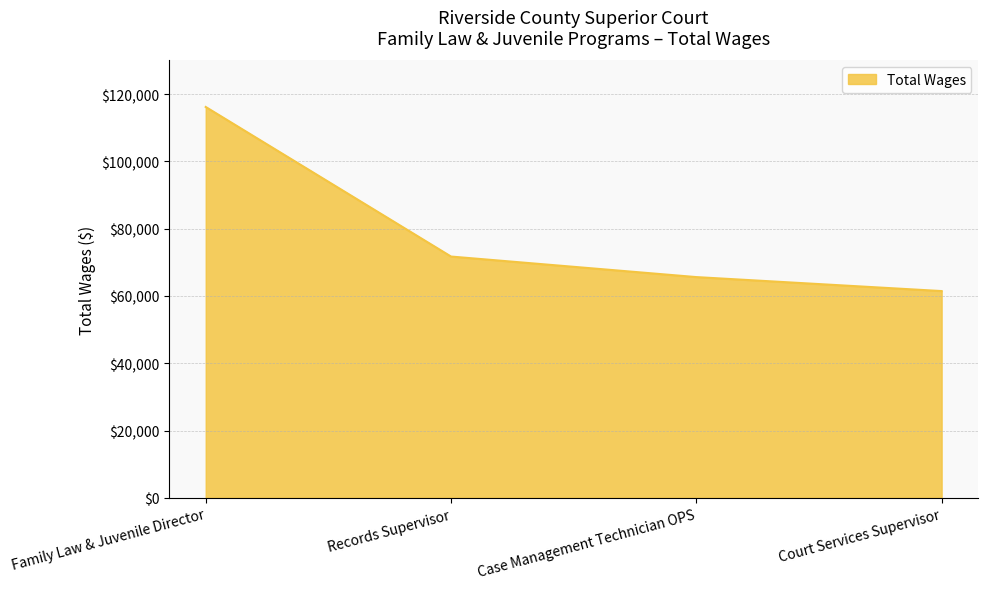

What value does the data have at Family Law & Juvenile Director, to the nearest 10?

116170